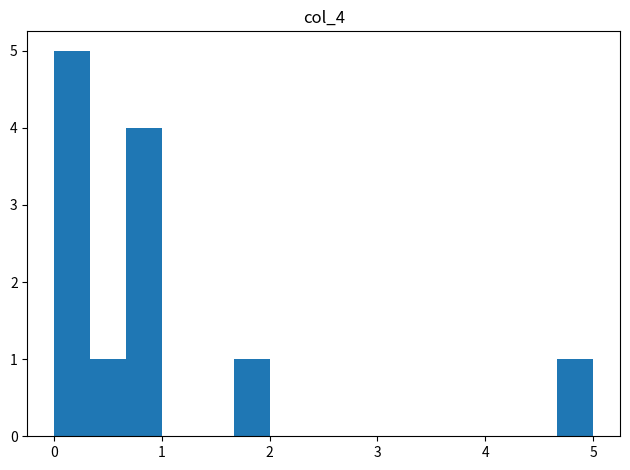

Read against the x-axis, roughly where is the centre of the tallest bar?

0.2